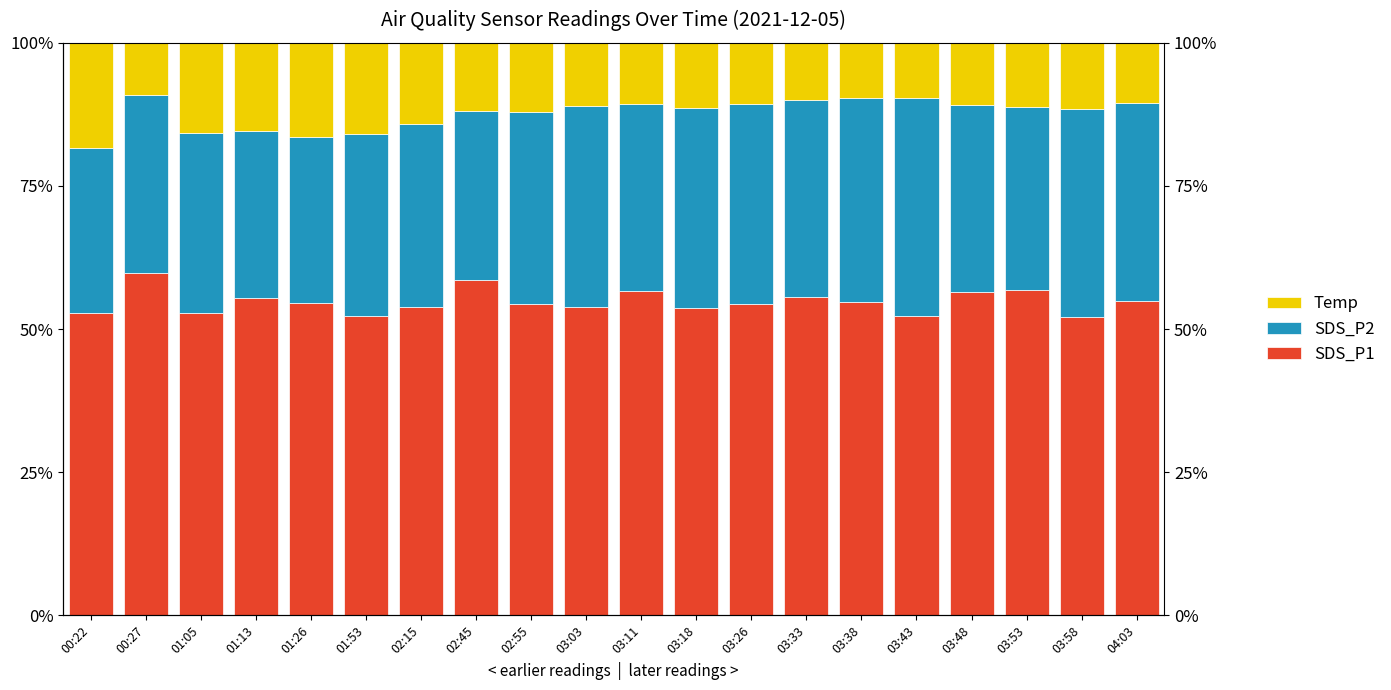

Read the SDS_P1 value at 02:45.

58.5